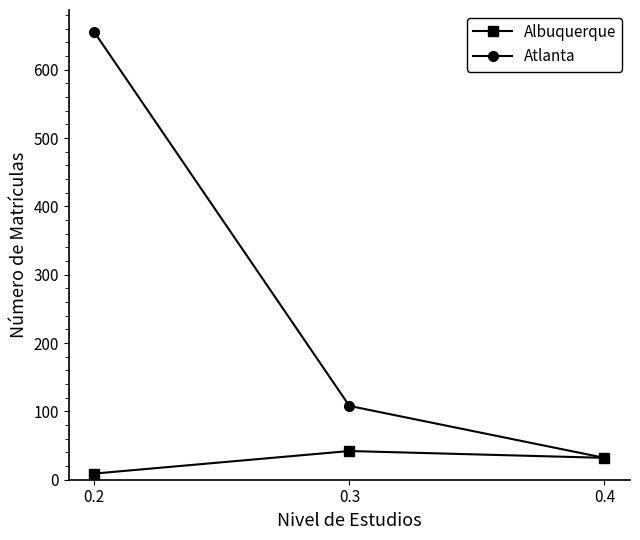

Between 0.3 and 0.4, which series saw the biggest shift?

Atlanta